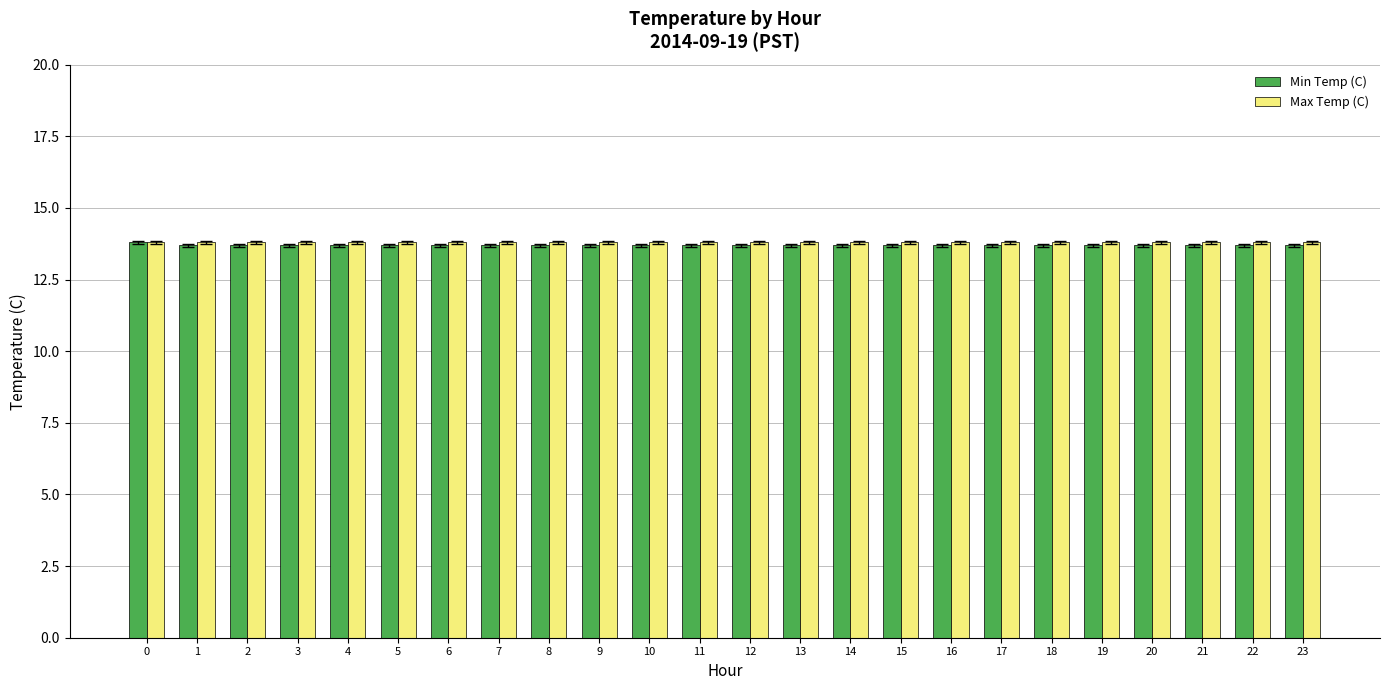

What is the difference between the maximum and minimum values in the Min Temp (C) series?

0.1